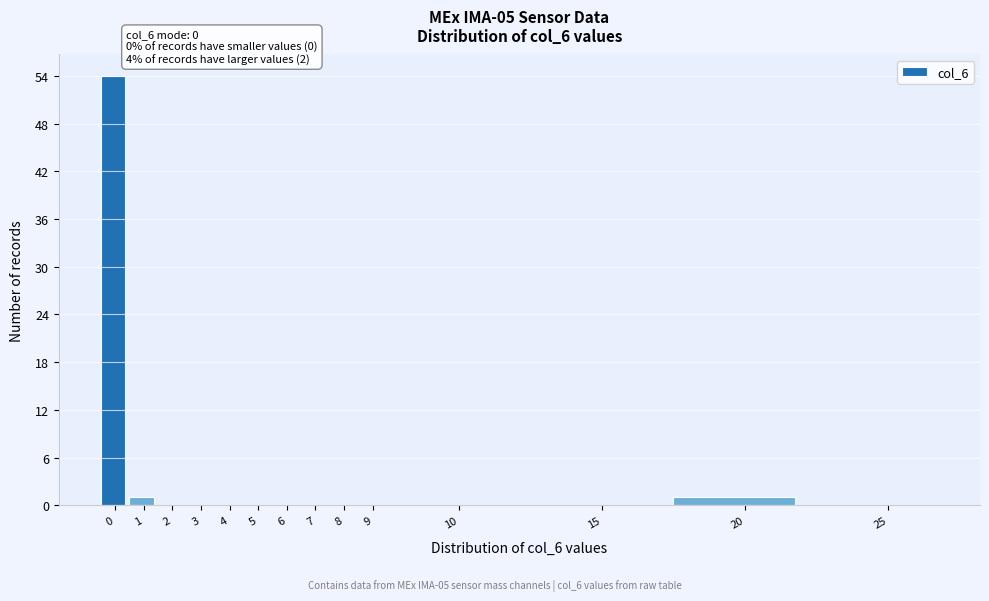

Reading left to right, transcribe all the data shown in this chart.

0=54	1=1	2=0	3=0	4=0	5=0	6=0	7=0	8=0	9=0	10=0	15=0	20=1	25=0